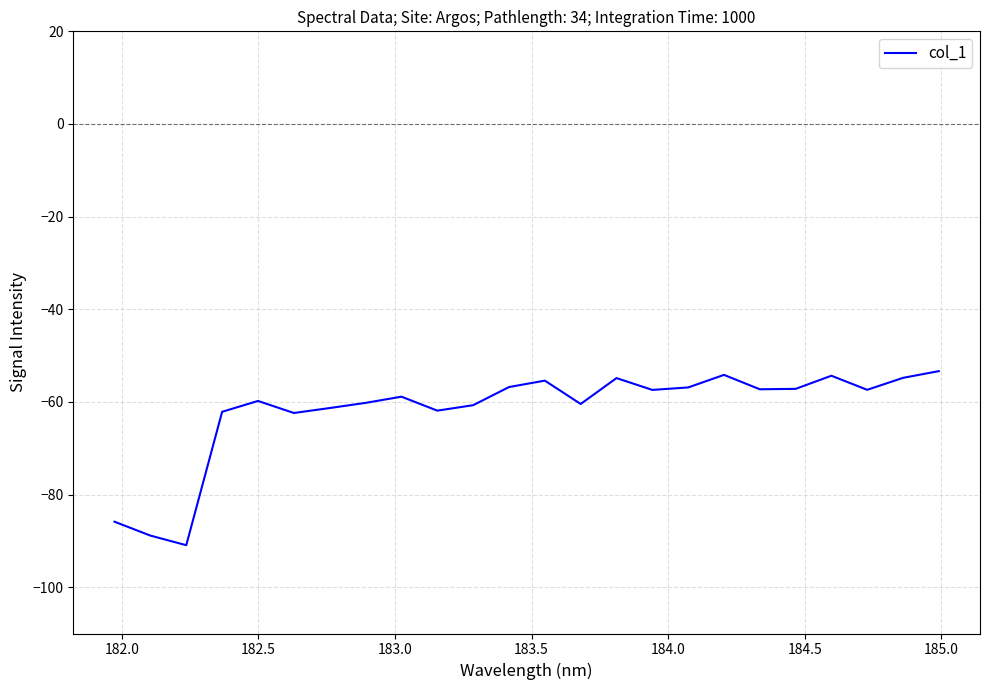

What is the minimum value shown in the chart?

-90.9